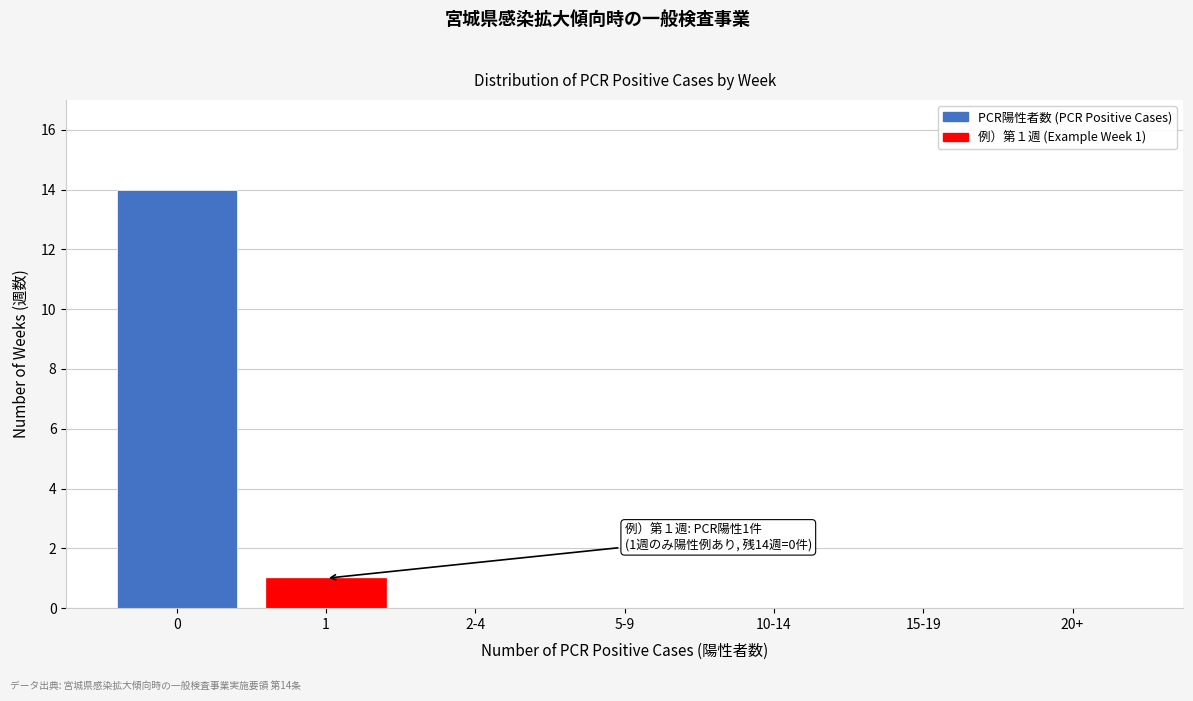

Reading right to left, transcribe all the data shown in this chart.

20+=0	15-19=0	10-14=0	5-9=0	2-4=0	1=1	0=14